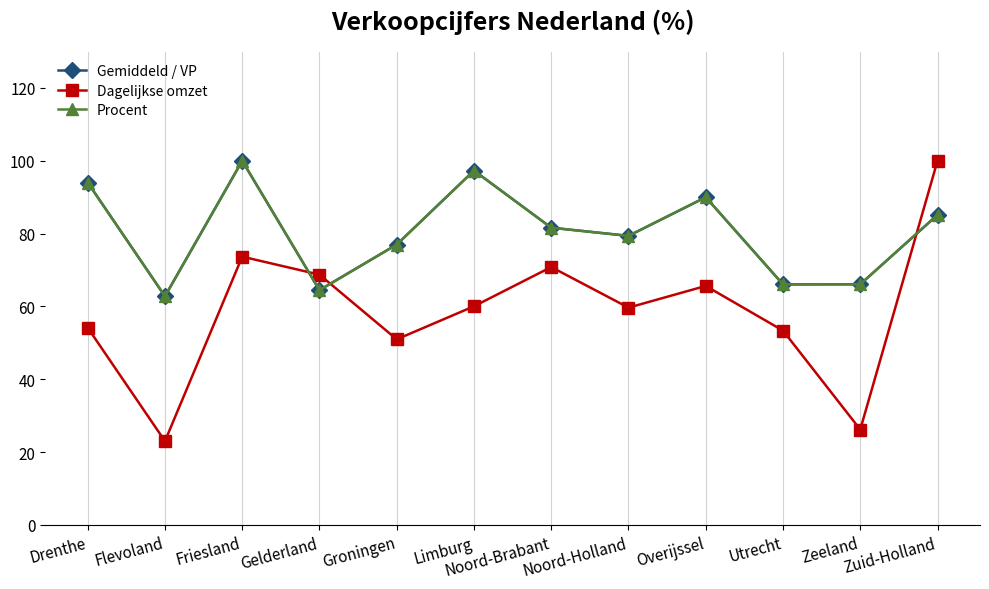

What is the lowest value of the Gemiddeld / VP series?

62.8